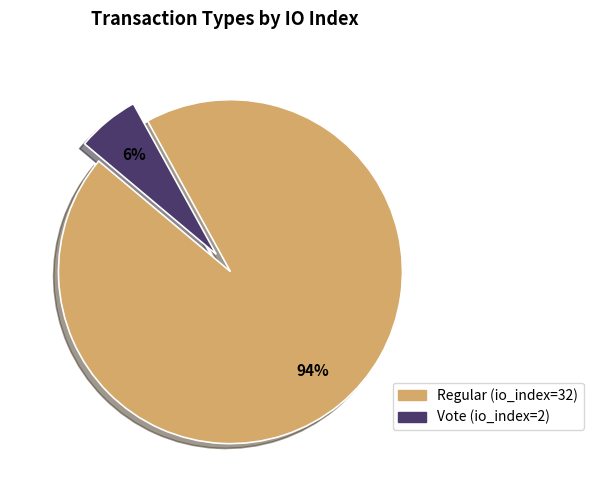

Between Regular and Vote, which is larger?

Regular